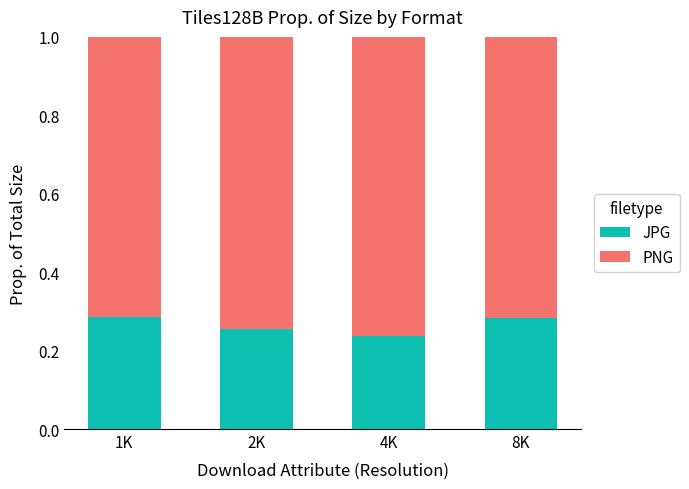

Are the bars grouped side by side (vs. stacked)?

No